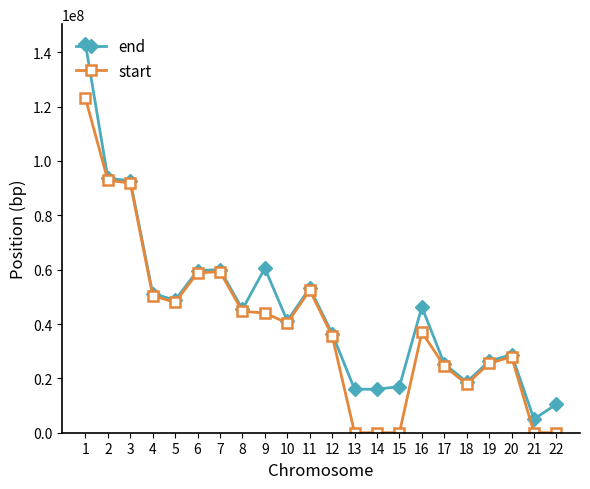

List the series in order of their overall mean, highest first.

end, start